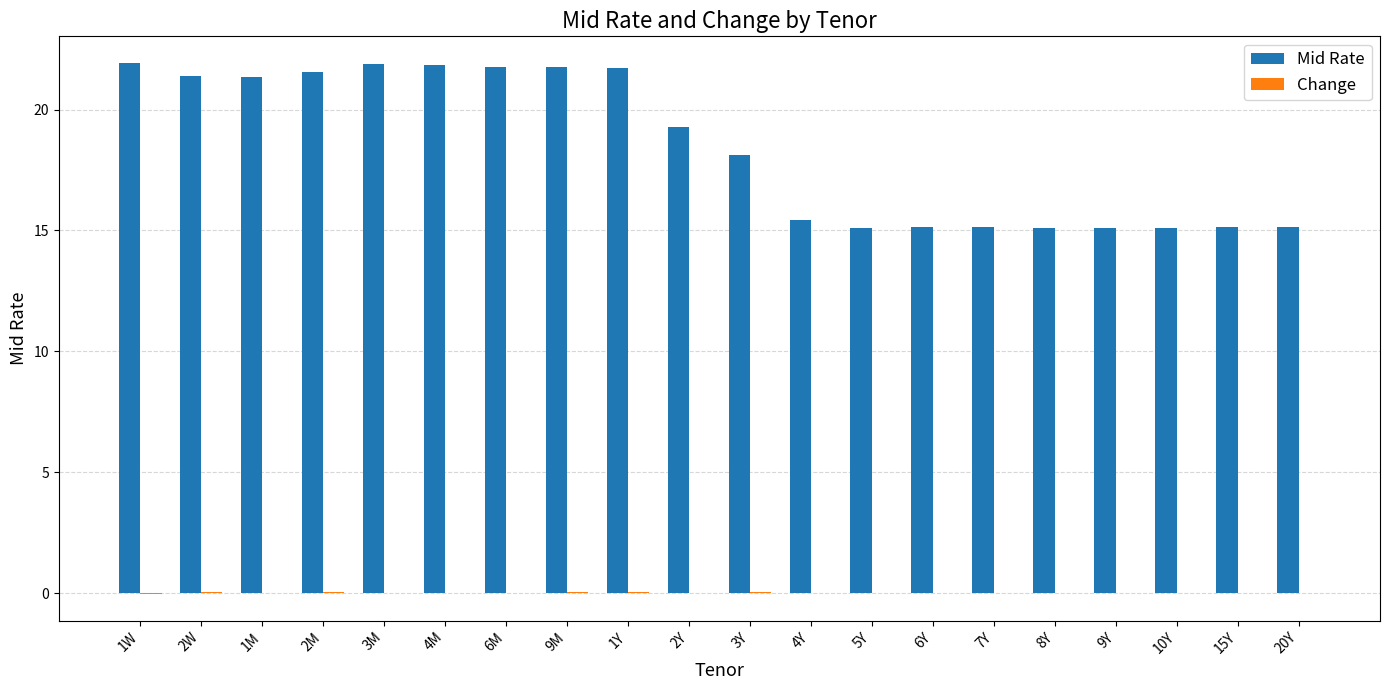

Which series has the largest total across all categories?

Mid Rate